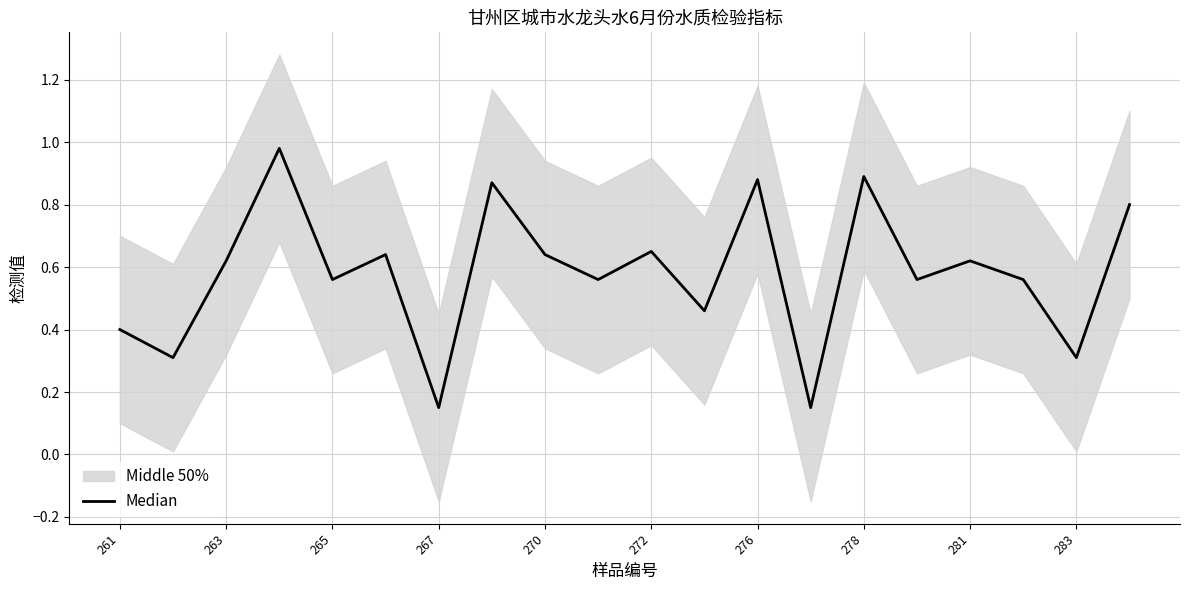

What is the average value?

0.6